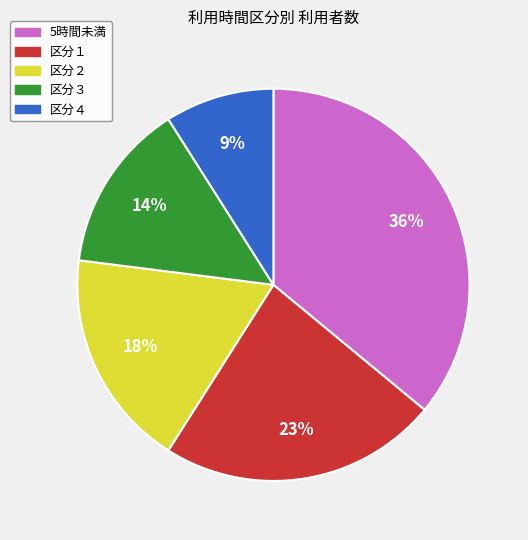

Count the number of slices in the pie.

5